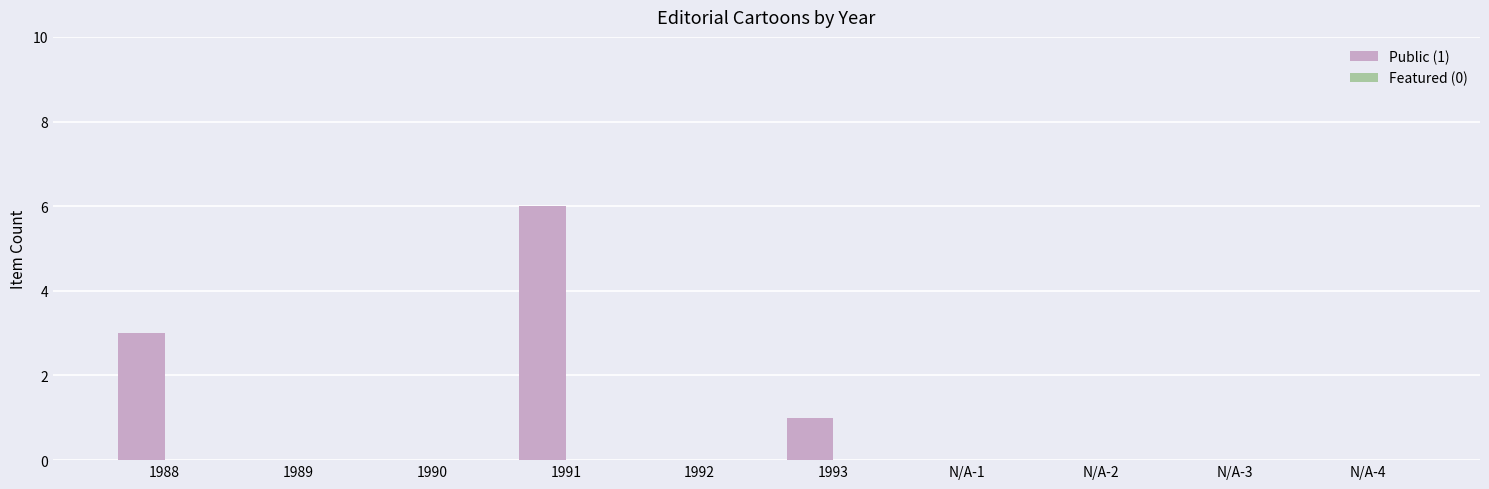

What is the change in value from 1990 to 1991?

+6